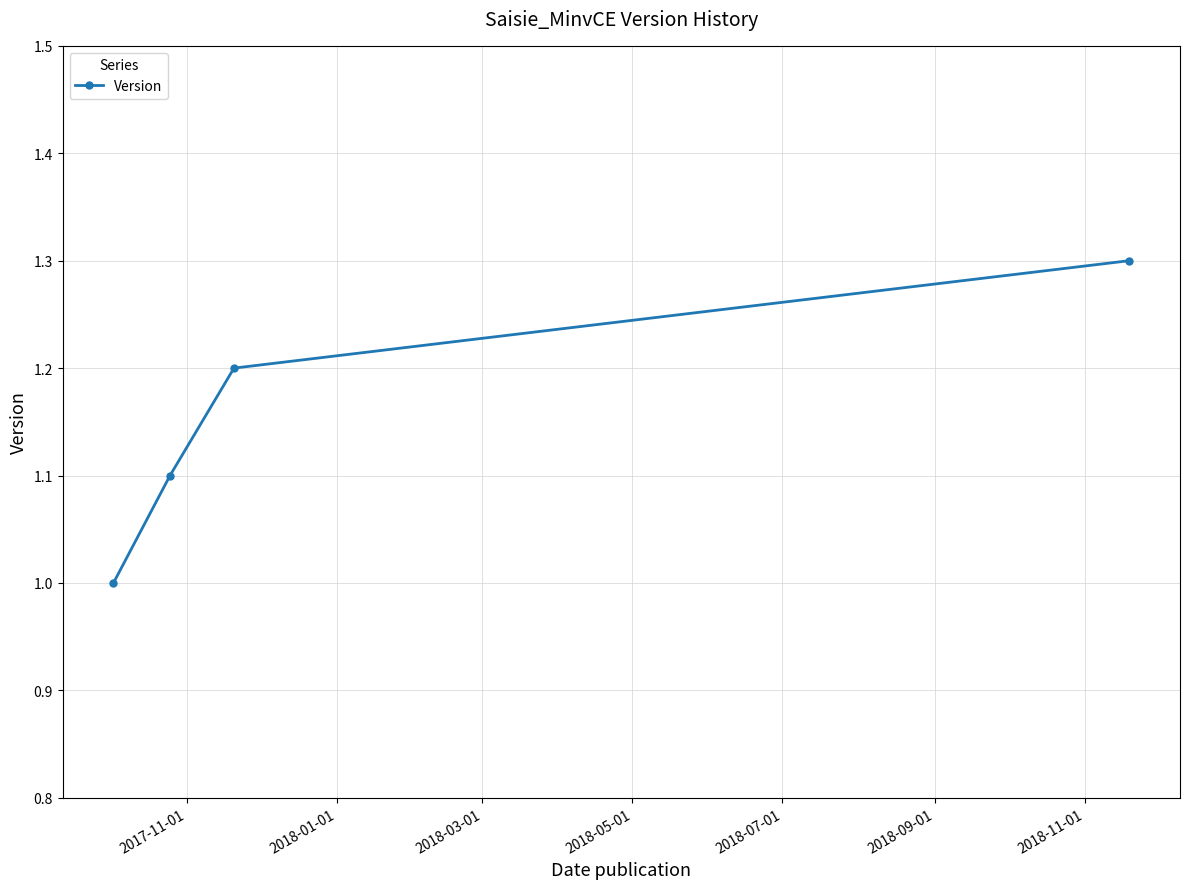

What is the difference between the maximum and minimum values?

0.3